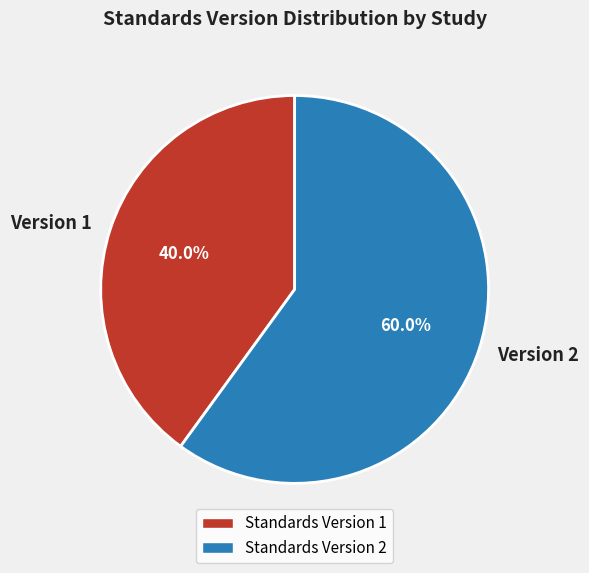

To the nearest percent, what is the average slice percentage?

50%